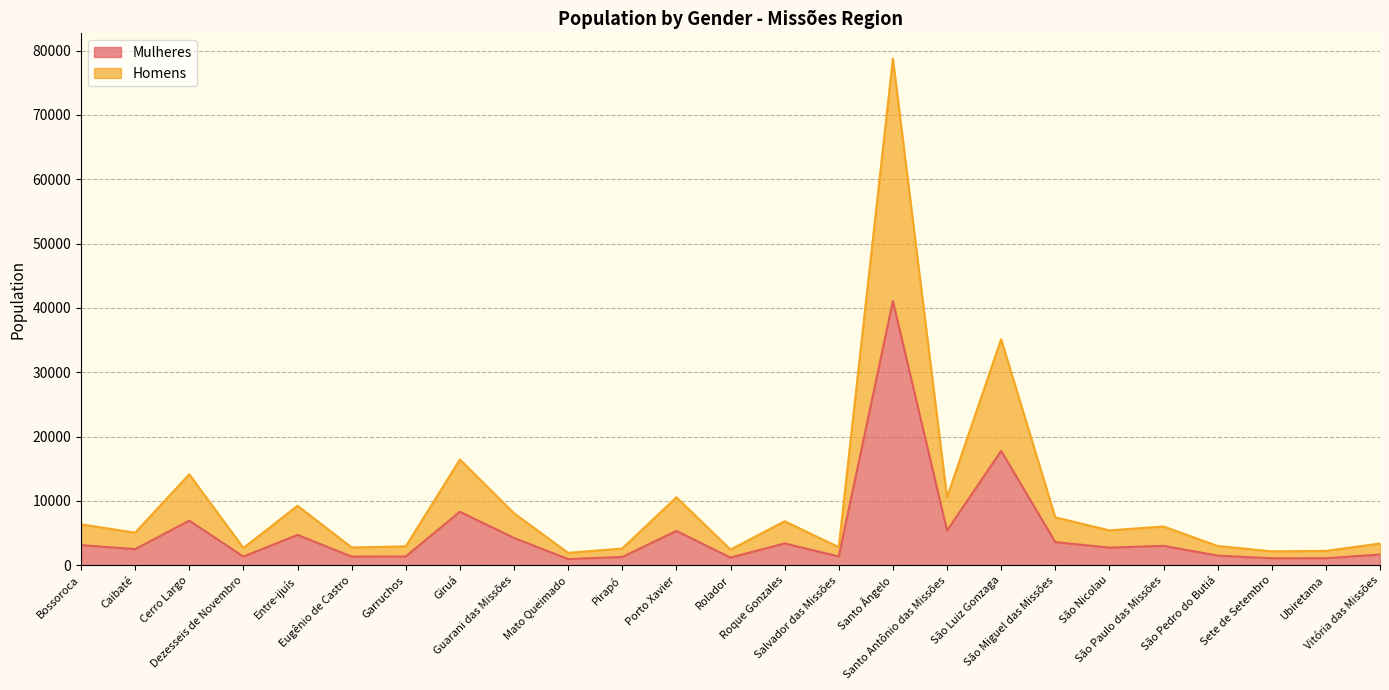

How many lines are shown in the chart?

2